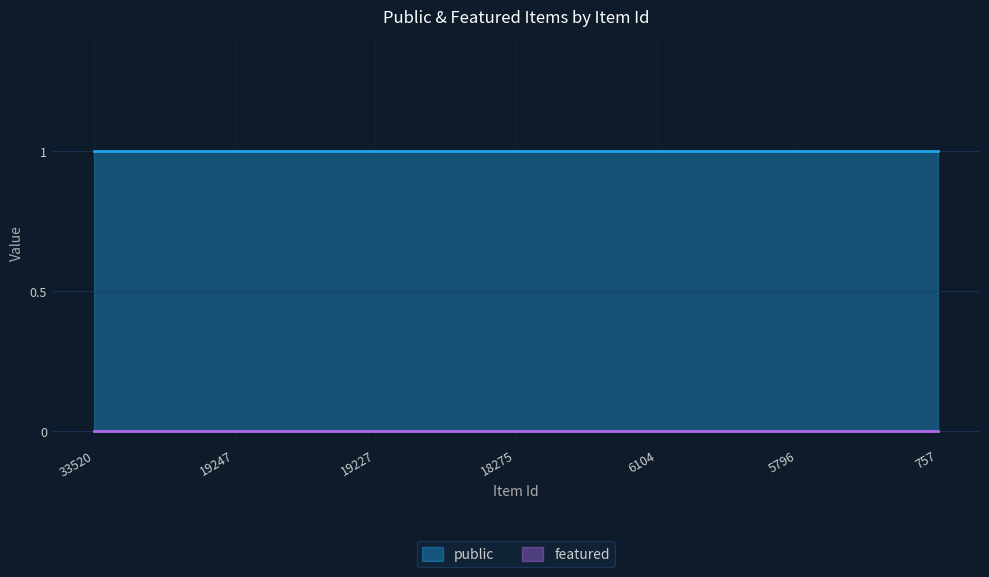

Which series changed the most between 18275 and 6104?

public